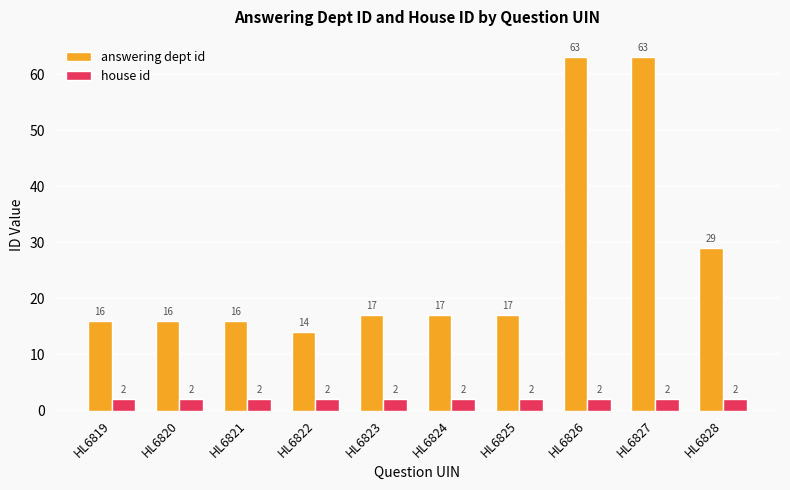

What are all the series names shown in the legend?

answering dept id, house id